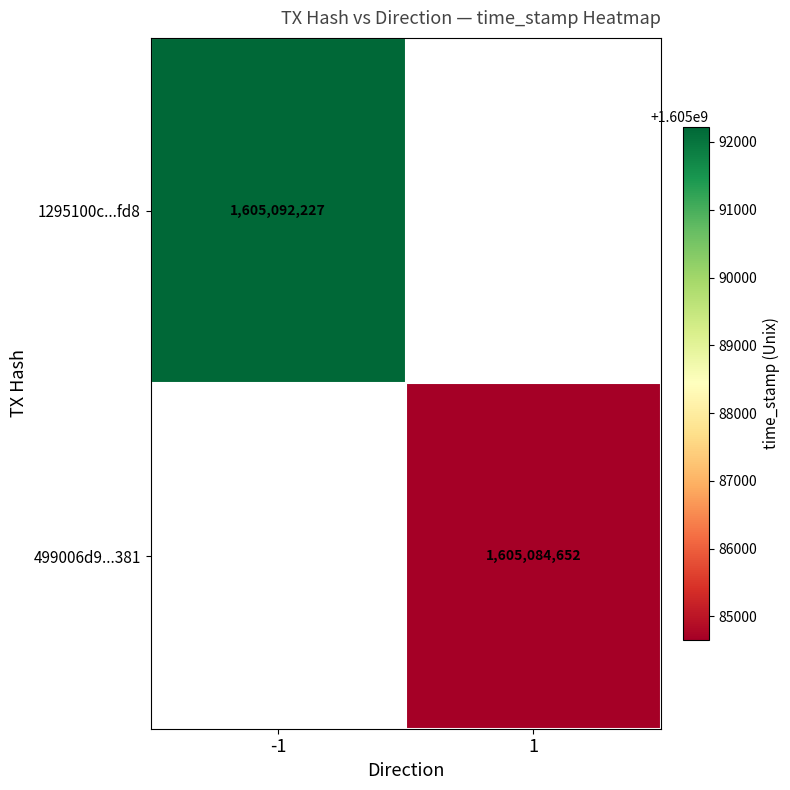

At how many categories does at least one series exceed 1605086780?

1